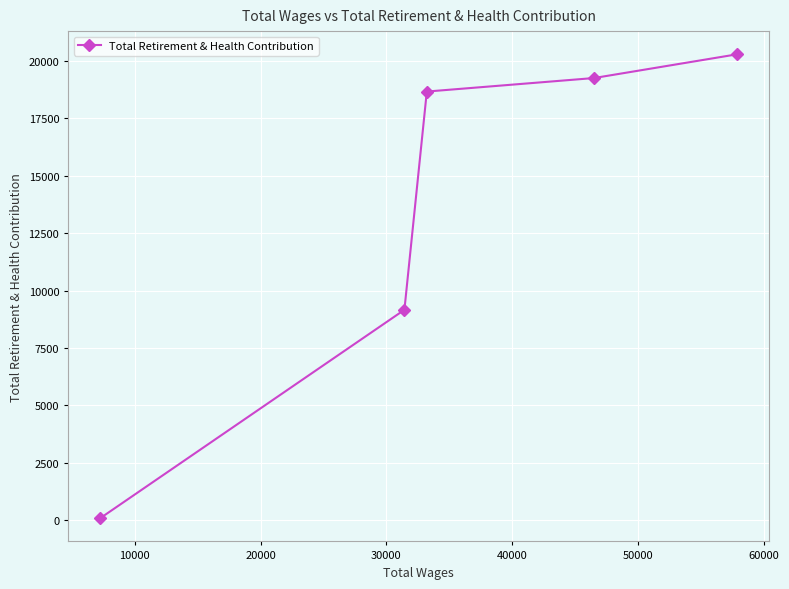

Reading left to right, what are all the values shown in this chart?

89	9164	18667	19256	20289